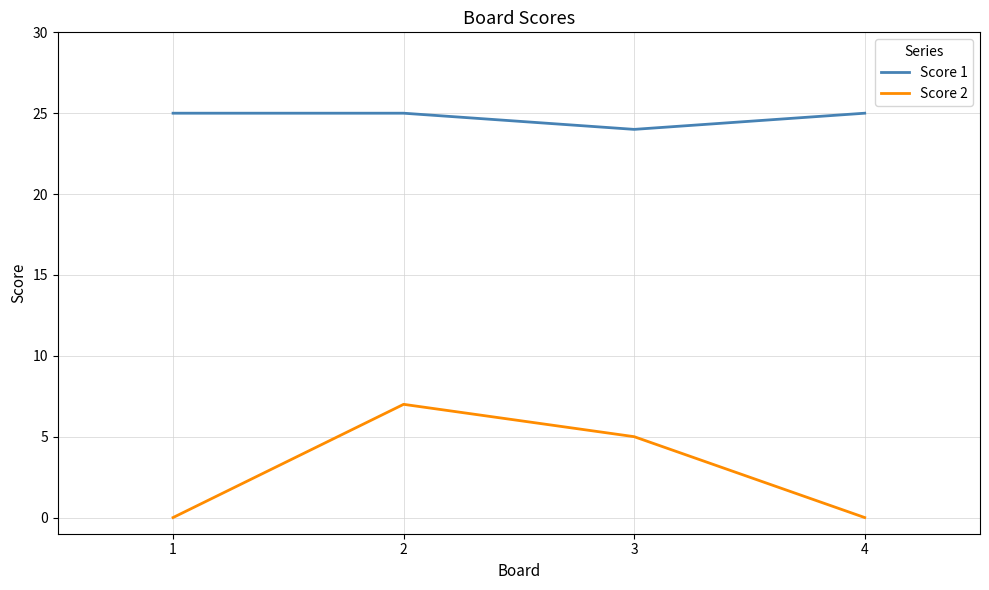

The Score 2 series shows 3 at 2. True or false?

False